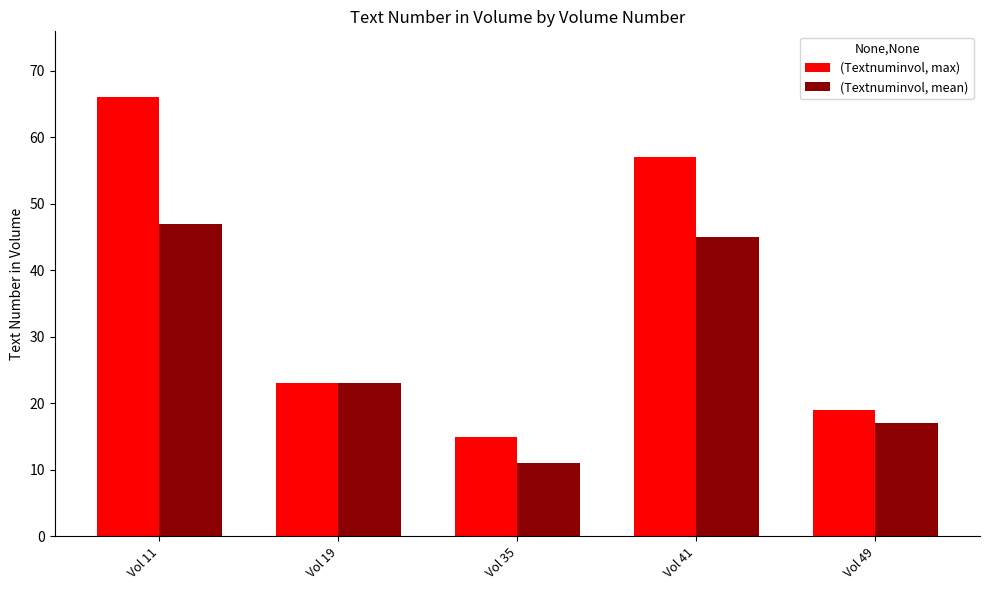

What is the difference between the maximum and minimum values in the (Textnuminvol, max) series?

51